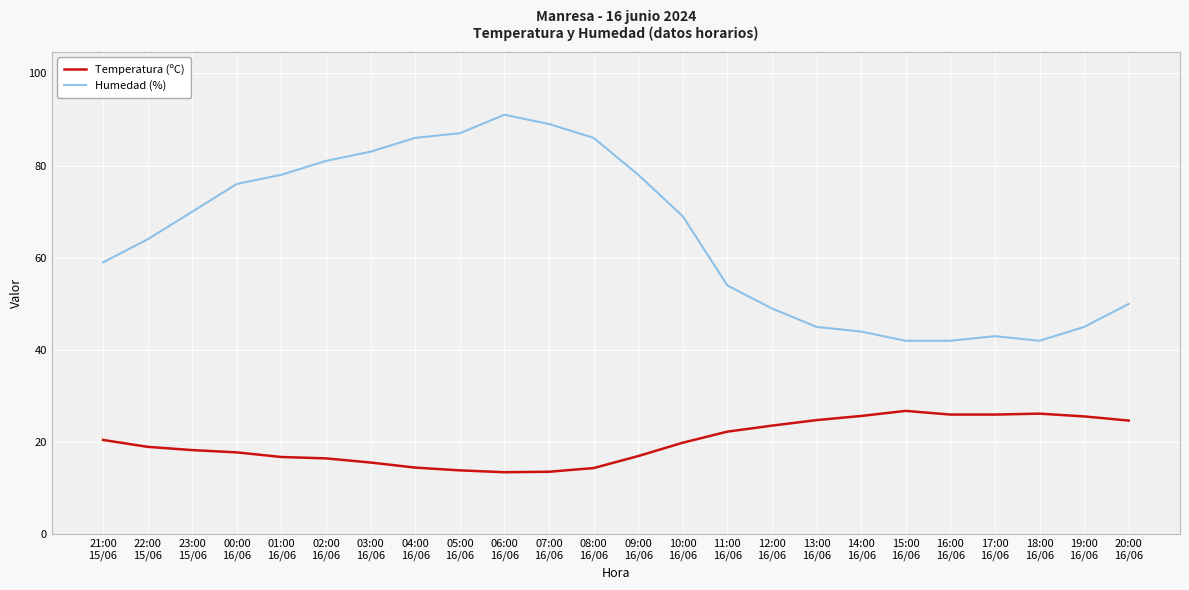

List the series in order of their peak value, lowest first.

Temperatura (ºC), Humedad (%)